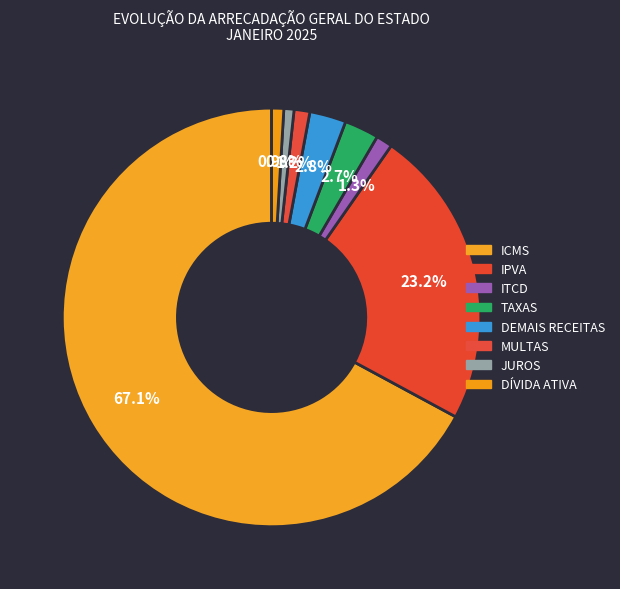

Count the number of slices in the pie.

8